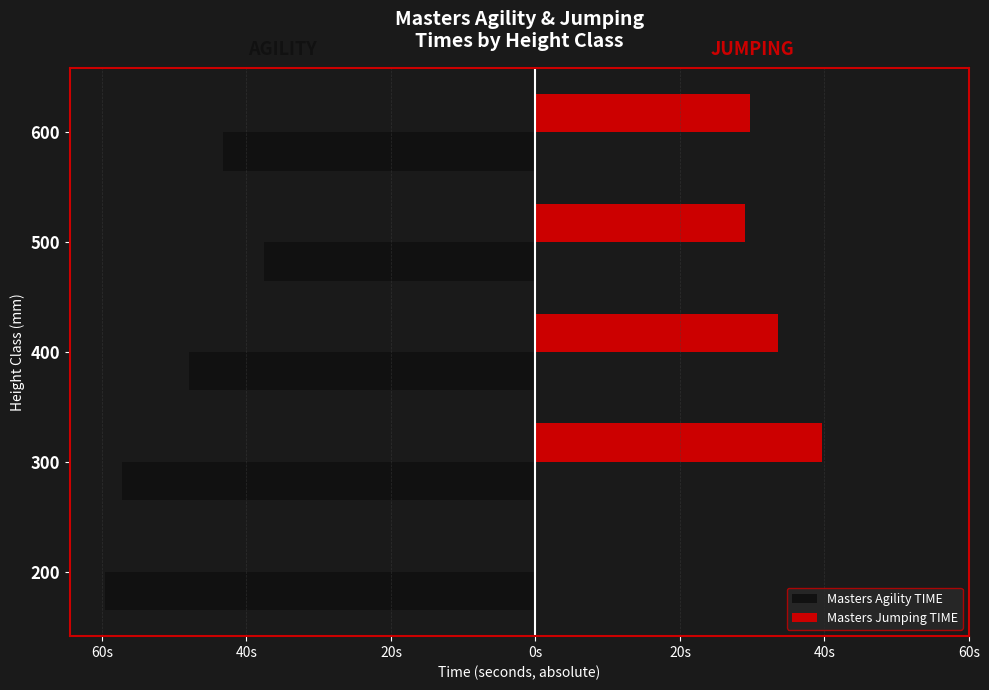

What are all the series names shown in the legend?

Masters Agility TIME, Masters Jumping TIME